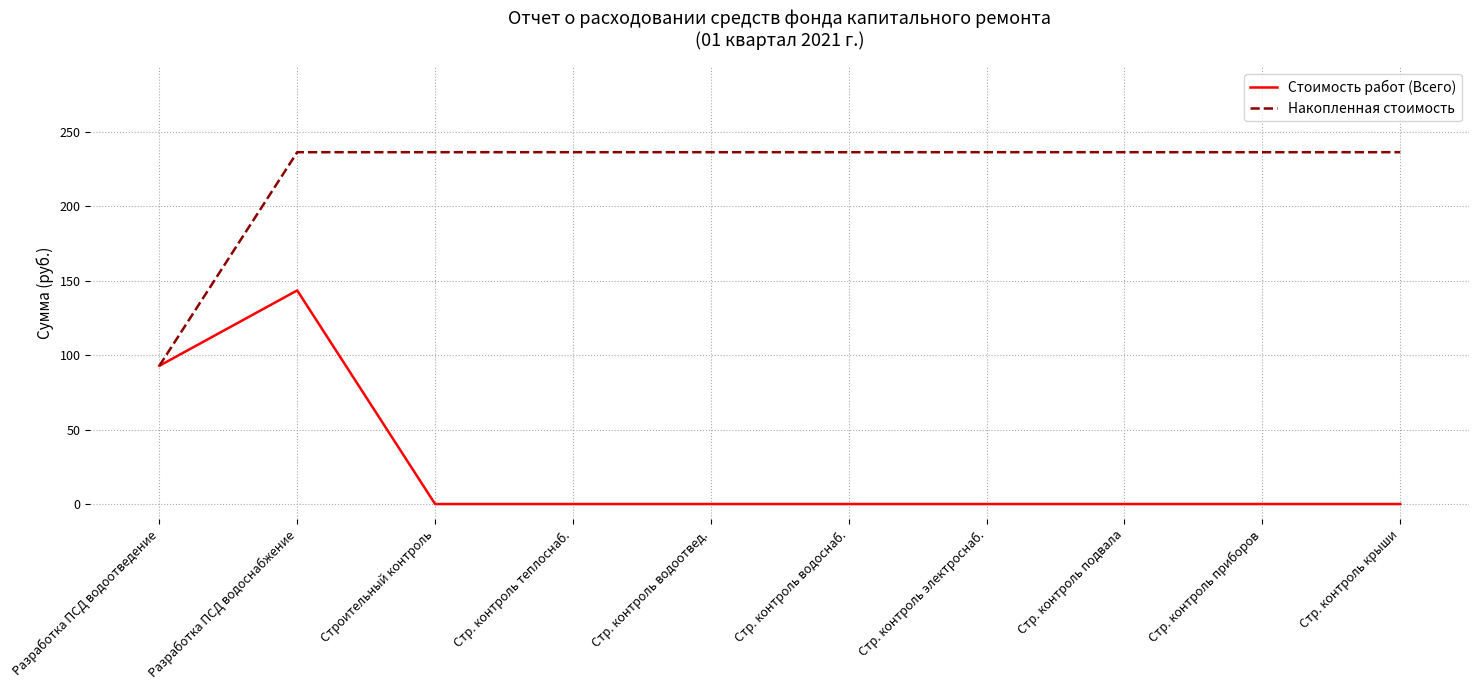

What value does the Накопленная стоимость series have at Стр. контроль крыши?

236.3